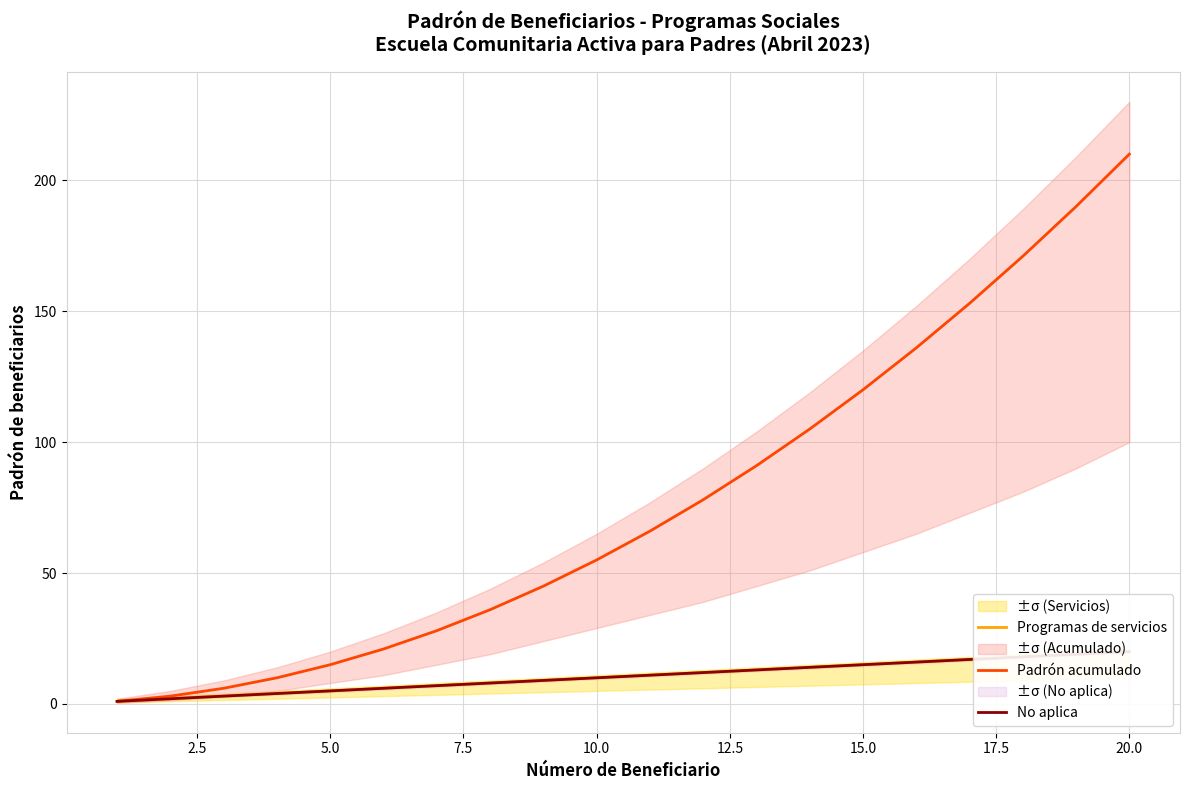

True or false: Padrón acumulado has a value of 81 at 20.0.

False